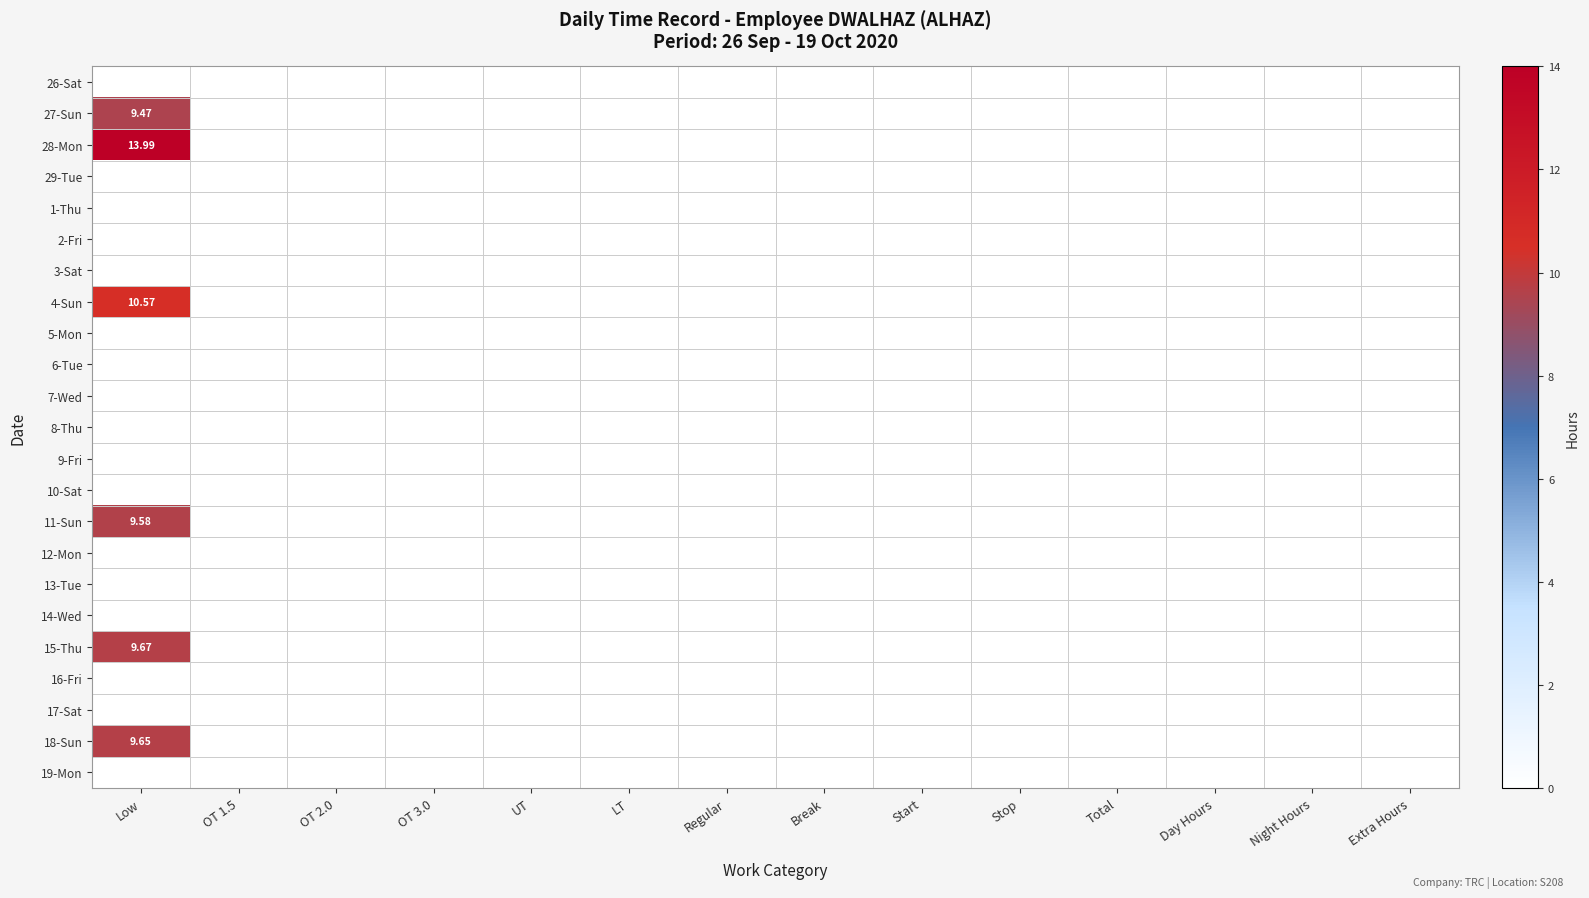

What is the greatest value displayed?

14.0